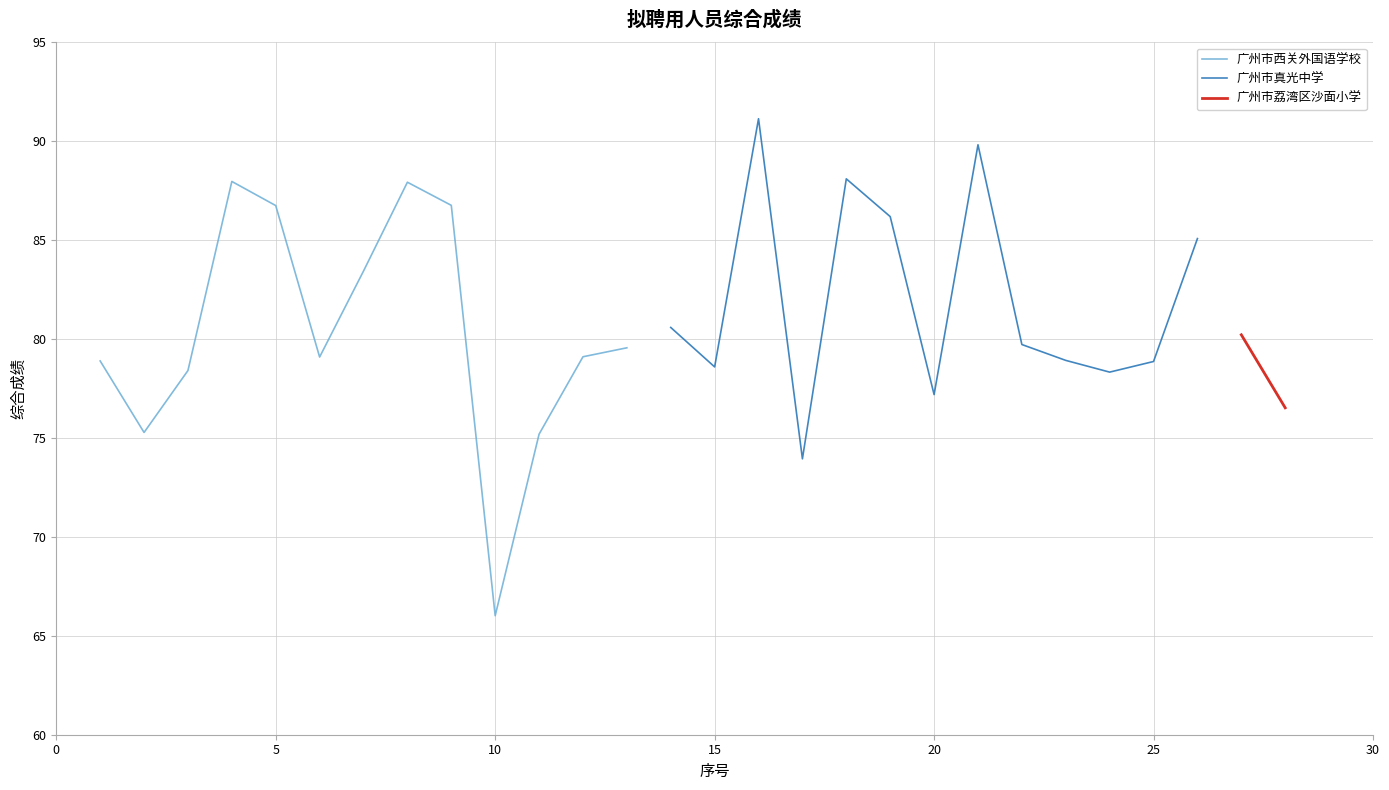

What is the difference between the maximum and minimum values in the 广州市西关外国语学校 series?

22.0